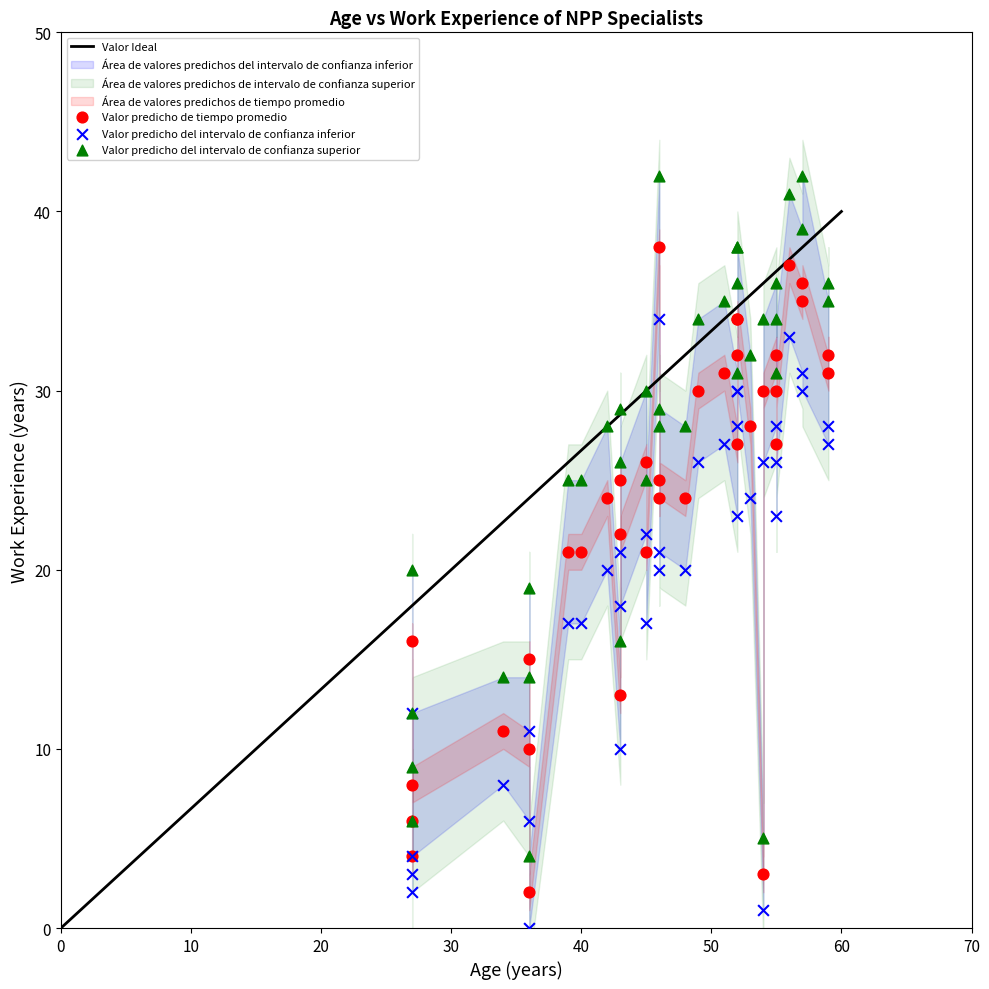

What is the X range (max minus min) for the scatter plot?

32